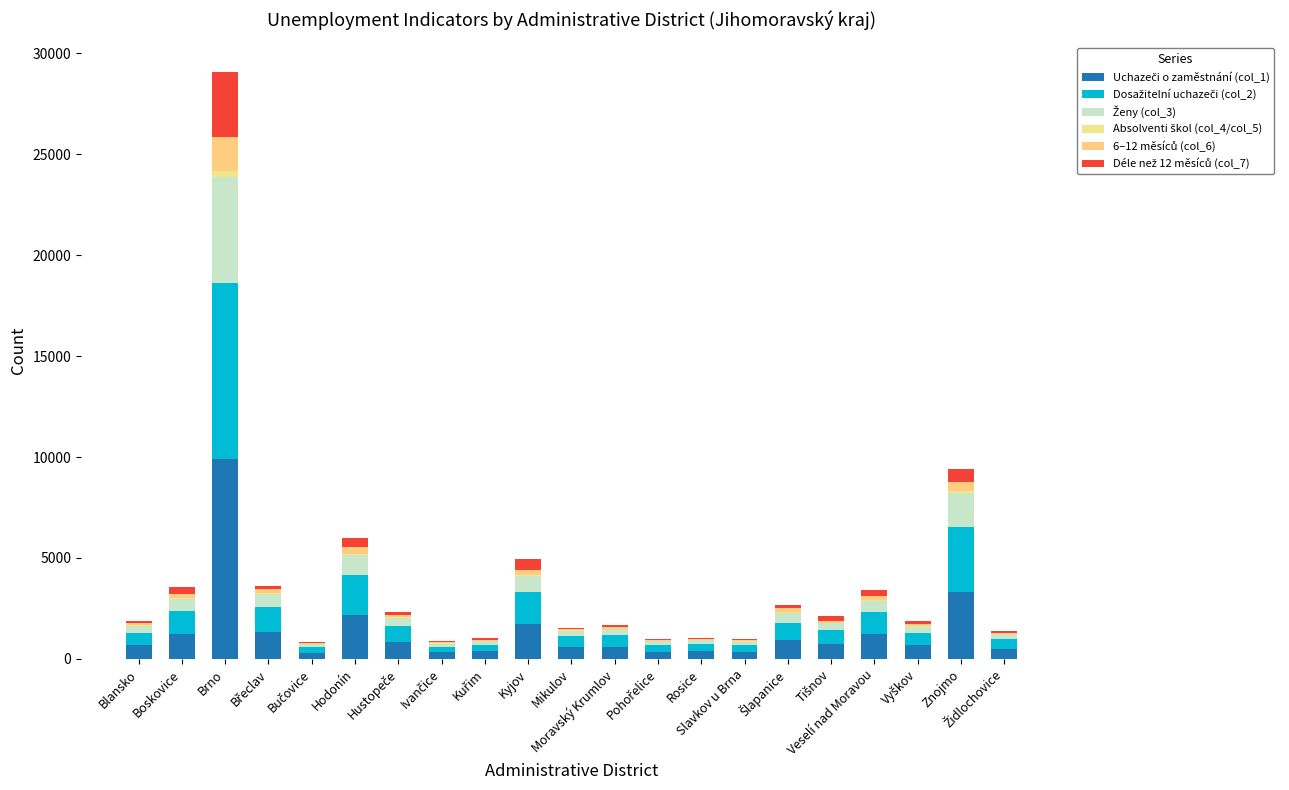

Are the bars horizontal?

No